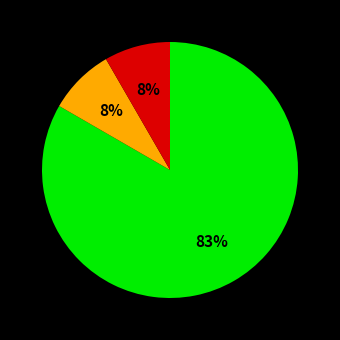

Does any single category account for the majority?

Yes